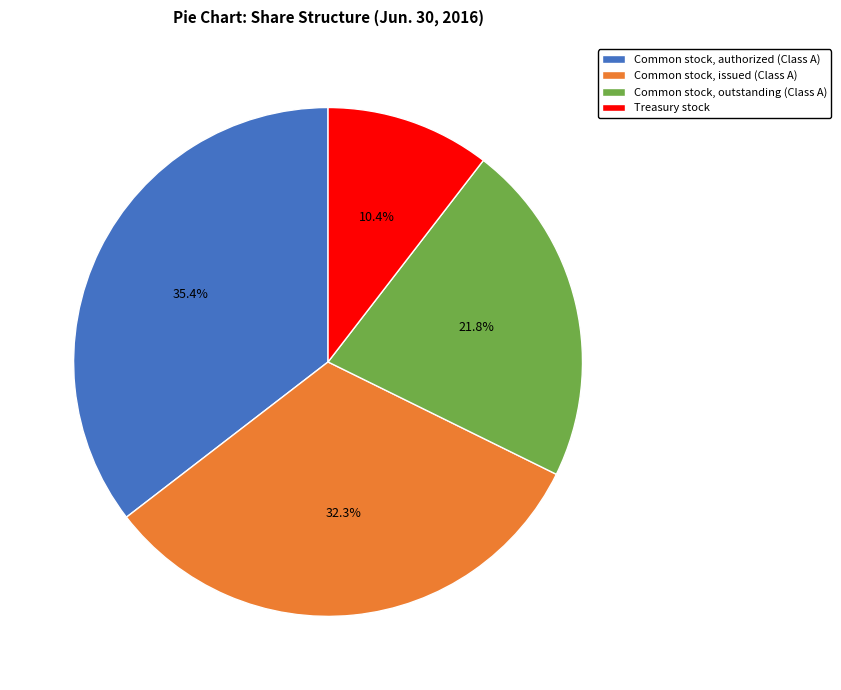

Approximately how many times larger is the value at Treasury stock compared to Common stock, issued (Class A)?

0.3